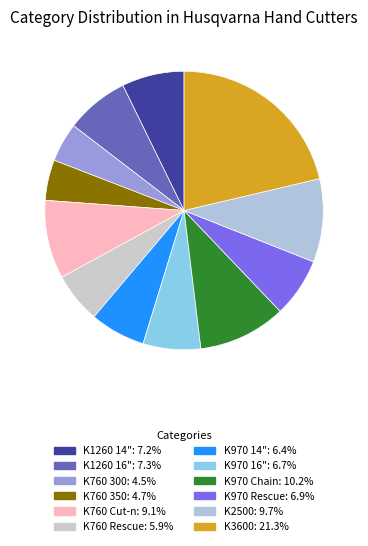

To the nearest percent, what is the difference between the K2500 and K760 Rescue slice percentages?

4%